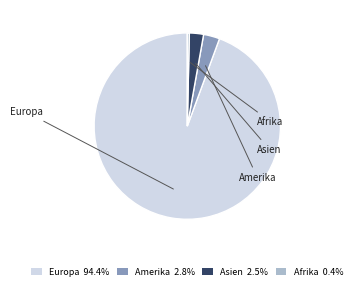

Is Europa the majority of the pie?

Yes